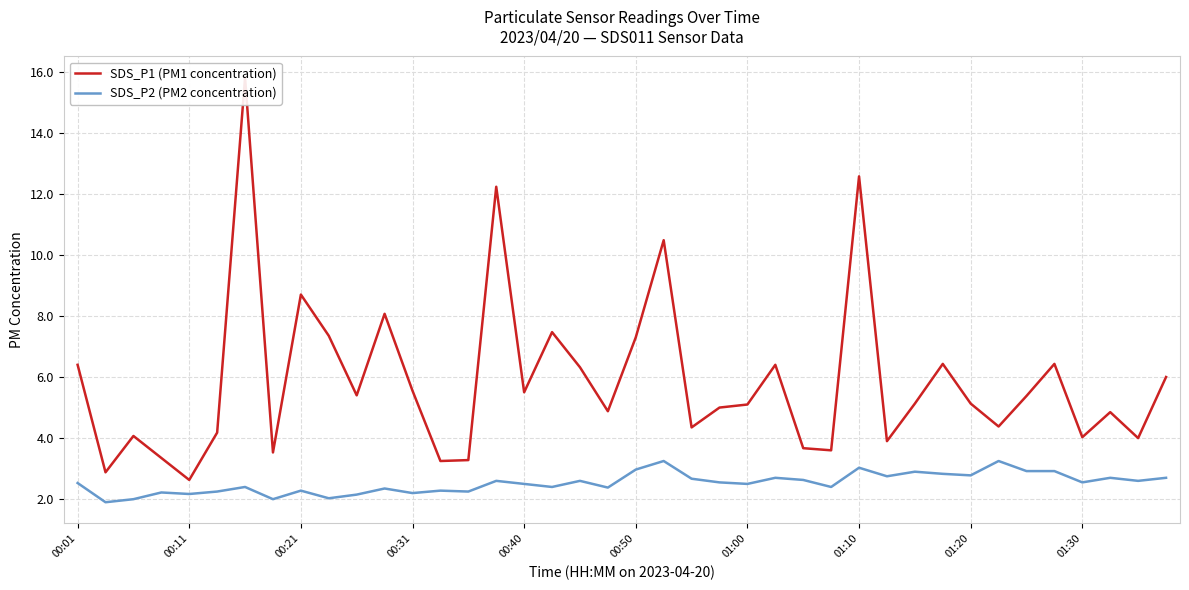

True or false: SDS_P2 (PM2 concentration) and SDS_P1 (PM1 concentration) intersect in this chart.

False